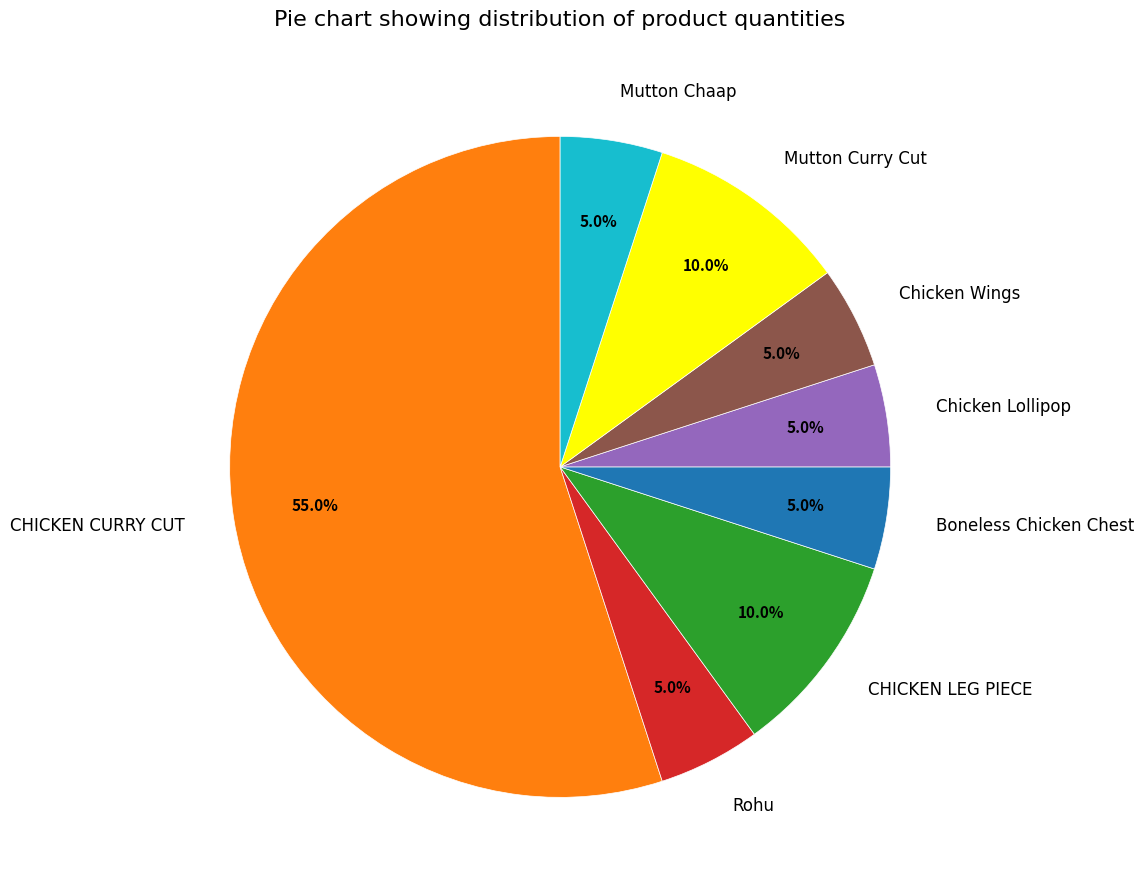

To the nearest percent, what is the difference between the largest and smallest slice percentages?

50%